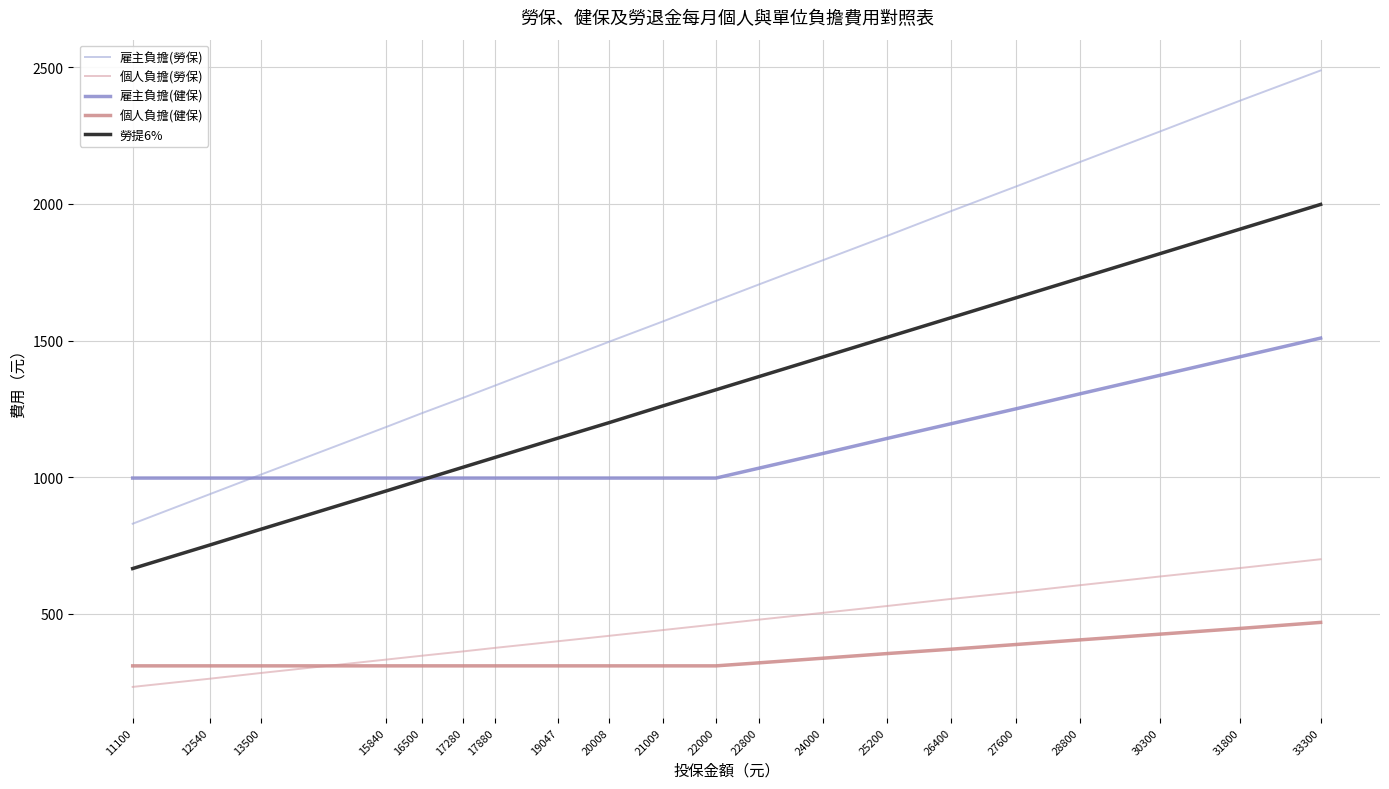

Which series has the widest spread of values?

雇主負擔(勞保)